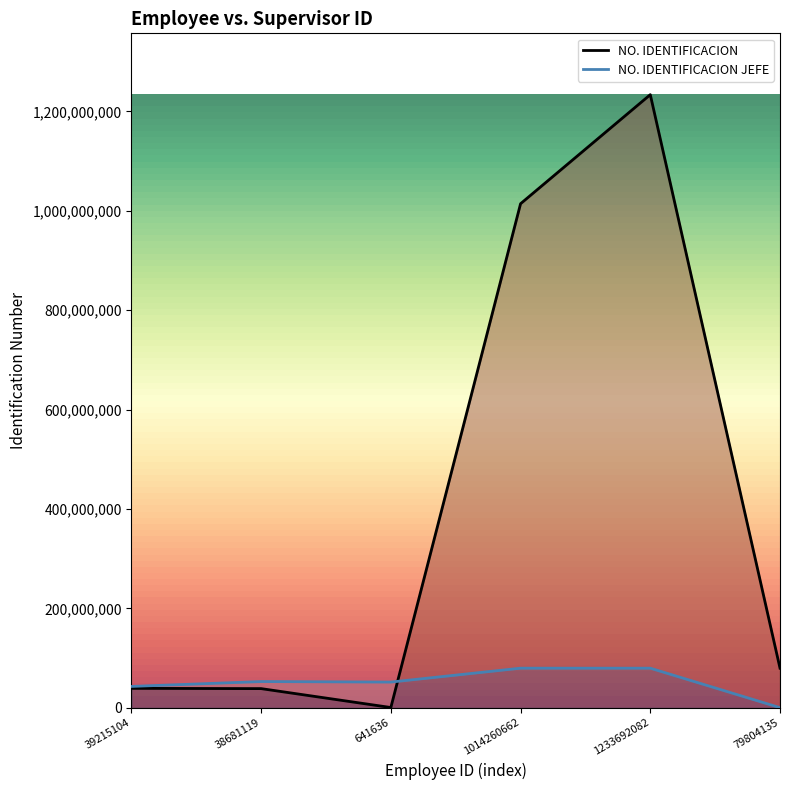

How many values in the NO. IDENTIFICACION JEFE series exceed 52886200?

2